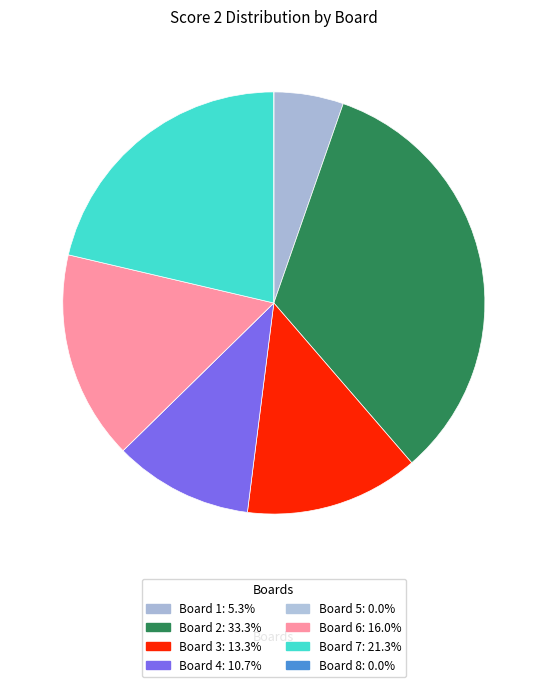

To the nearest percent, what is the difference between the Board 1 and Board 8 slice percentages?

5%